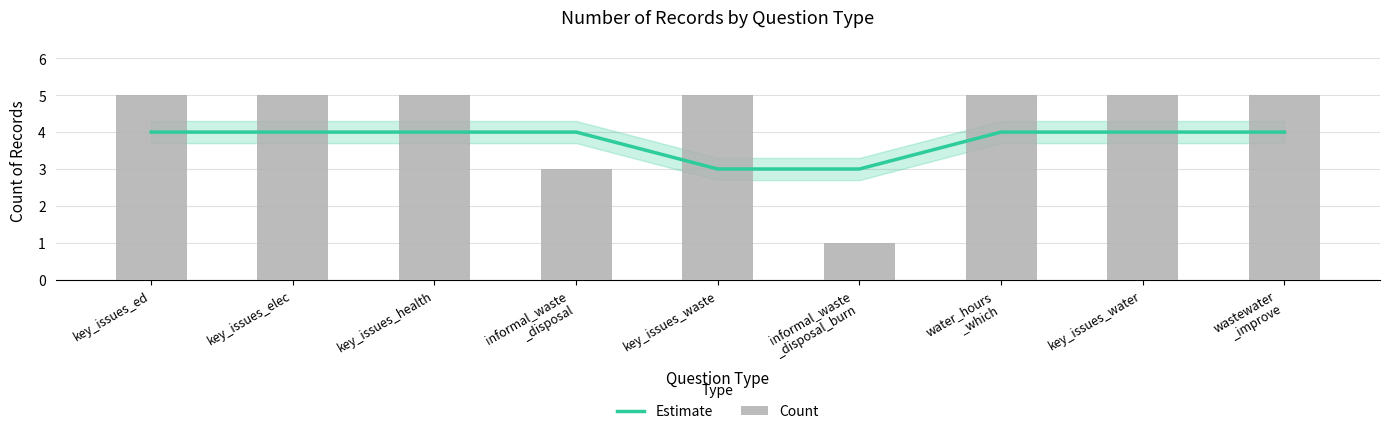

Are the bars horizontal?

No